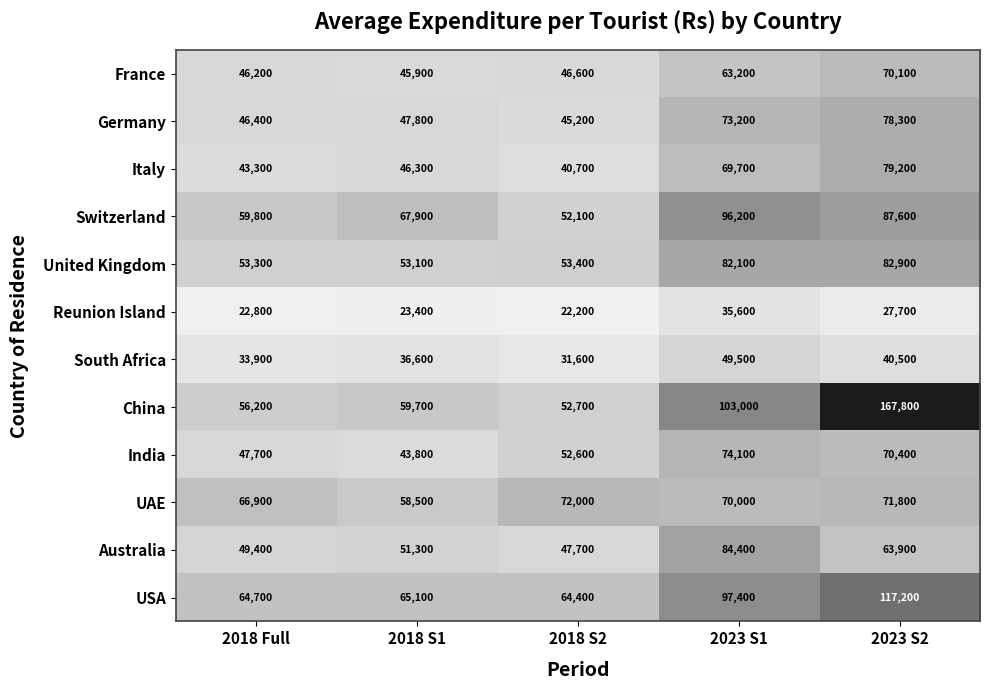

At which category is the sum across all series the highest?

2023 S2